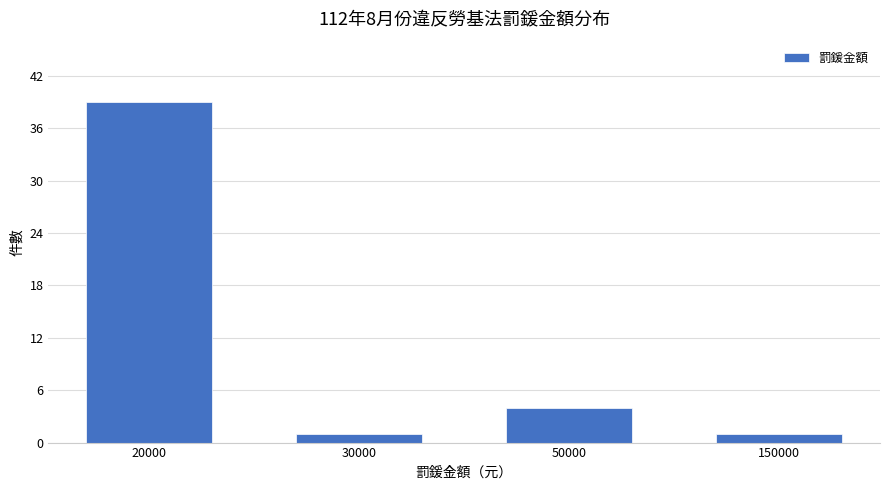

How many values are below 4?

2